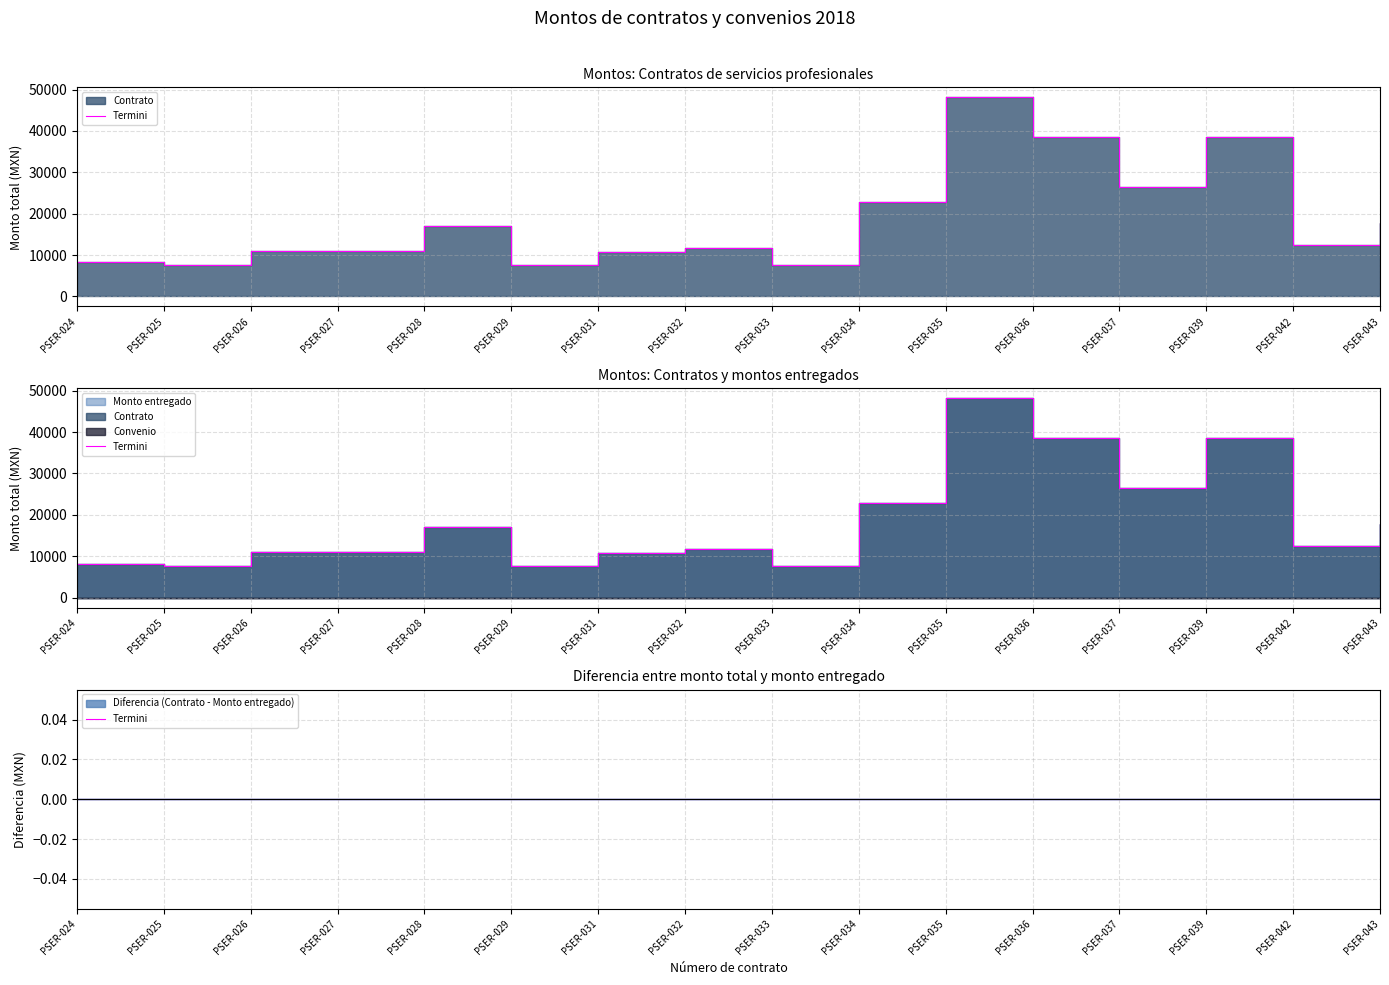

What is the value of the Contrato point at the 9th from the left?

7684.9